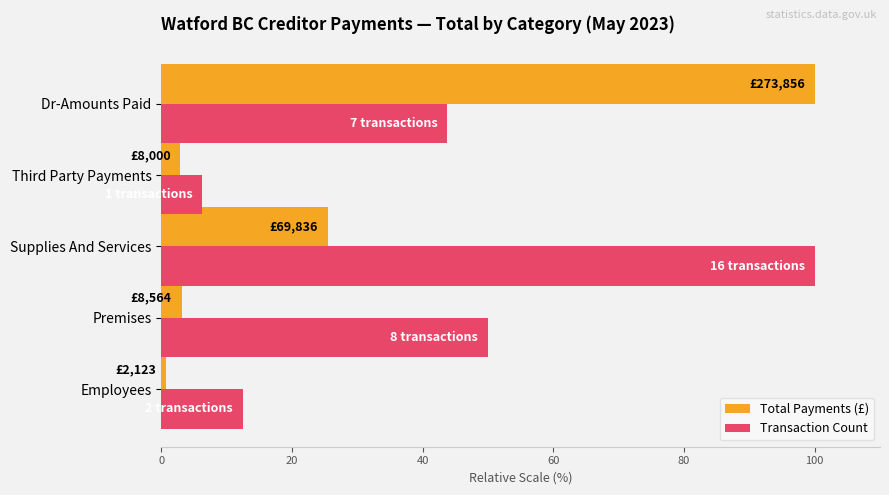

Rank the series at Employees from highest to lowest value.

Transaction Count, Total Payments (£)